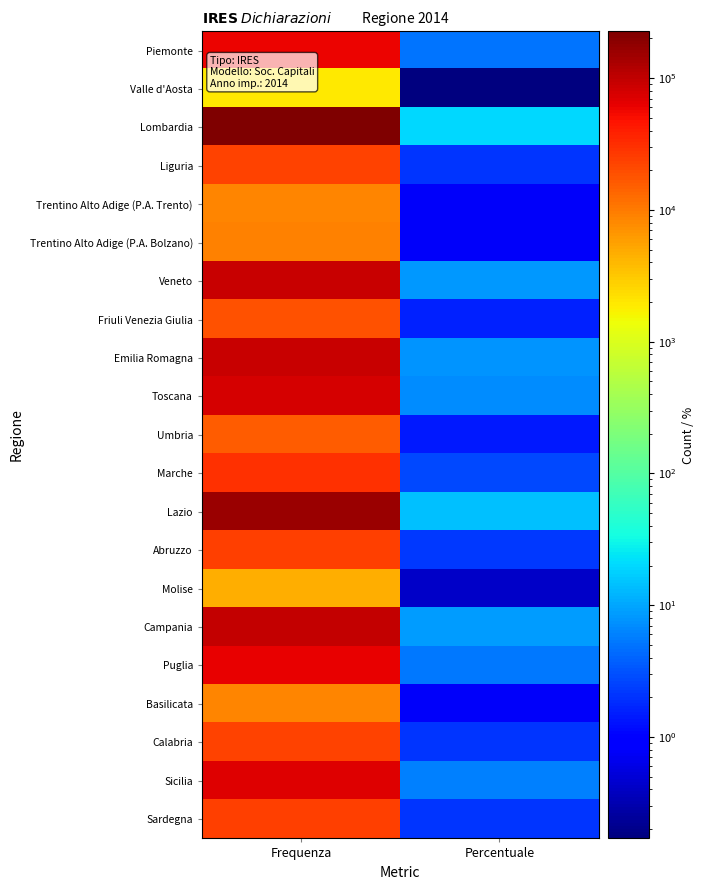

Reading left to right, list all the values displayed in this chart.

Piemonte: Frequenza=57747.0	Percentuale=5.2
Valle d'Aosta: Frequenza=1954.0	Percentuale=0.2
Lombardia: Frequenza=226366.0	Percentuale=20.2
Liguria: Frequenza=23007.0	Percentuale=2.0
Trentino Alto Adige (P.A. Trento): Frequenza=8708.0	Percentuale=0.8
Trentino Alto Adige (P.A. Bolzano): Frequenza=8830.0	Percentuale=0.8
Veneto: Frequenza=92771.0	Percentuale=8.3
Friuli Venezia Giulia: Frequenza=18088.0	Percentuale=1.6
Emilia Romagna: Frequenza=89038.0	Percentuale=7.9
Toscana: Frequenza=77462.0	Percentuale=6.9
Umbria: Frequenza=15613.0	Percentuale=1.4
Marche: Frequenza=30702.0	Percentuale=2.7
Lazio: Frequenza=159186.0	Percentuale=14.2
Abruzzo: Frequenza=24420.0	Percentuale=2.2
Molise: Frequenza=4787.0	Percentuale=0.4
Campania: Frequenza=98666.0	Percentuale=8.8
Puglia: Frequenza=60716.0	Percentuale=5.4
Basilicata: Frequenza=8622.0	Percentuale=0.8
Calabria: Frequenza=23082.0	Percentuale=2.1
Sicilia: Frequenza=68437.0	Percentuale=6.1
Sardegna: Frequenza=24013.0	Percentuale=2.1